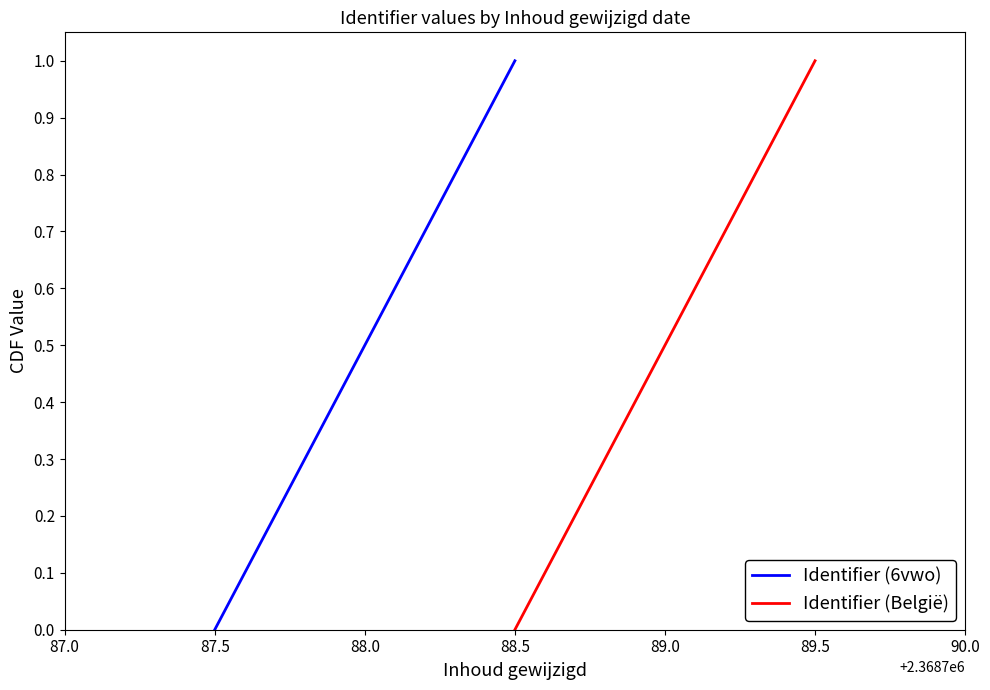

How many values in the Identifier (6vwo) series exceed 0?

2